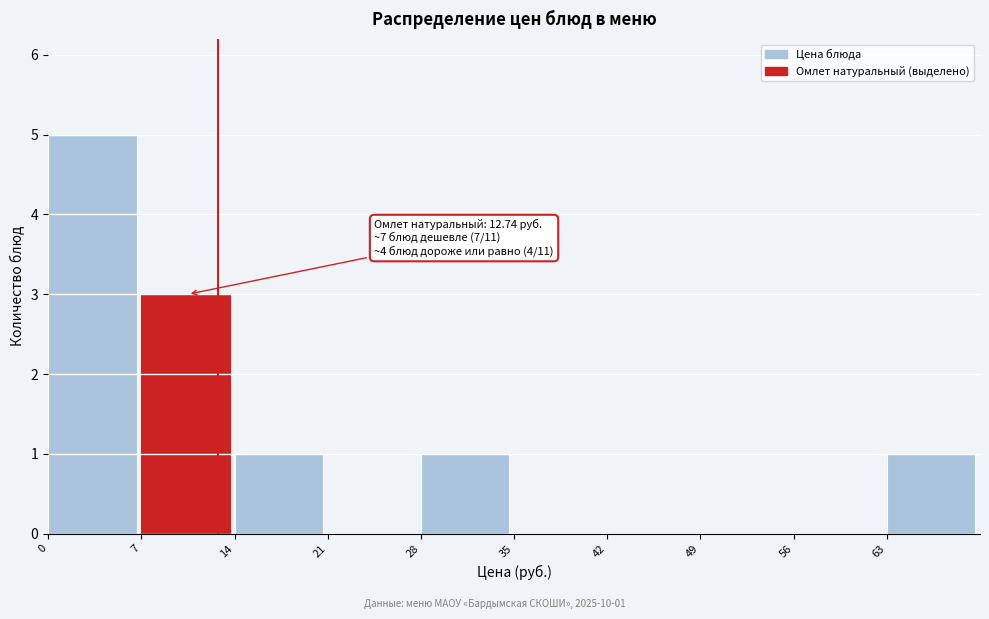

Over which range of the x-axis is the bar tallest?

0 to 7